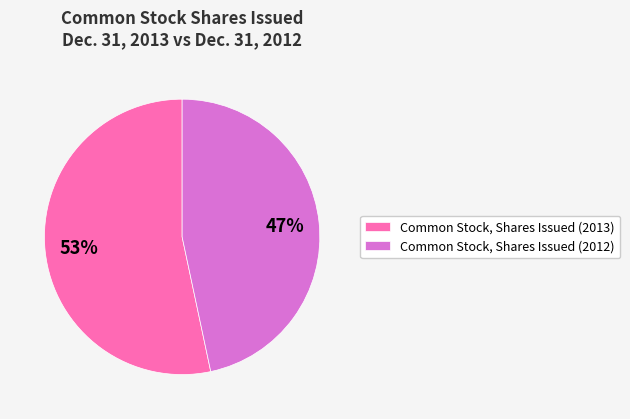

Is it true that Common Stock, Shares Issued (2013) is 53% of the pie?

True